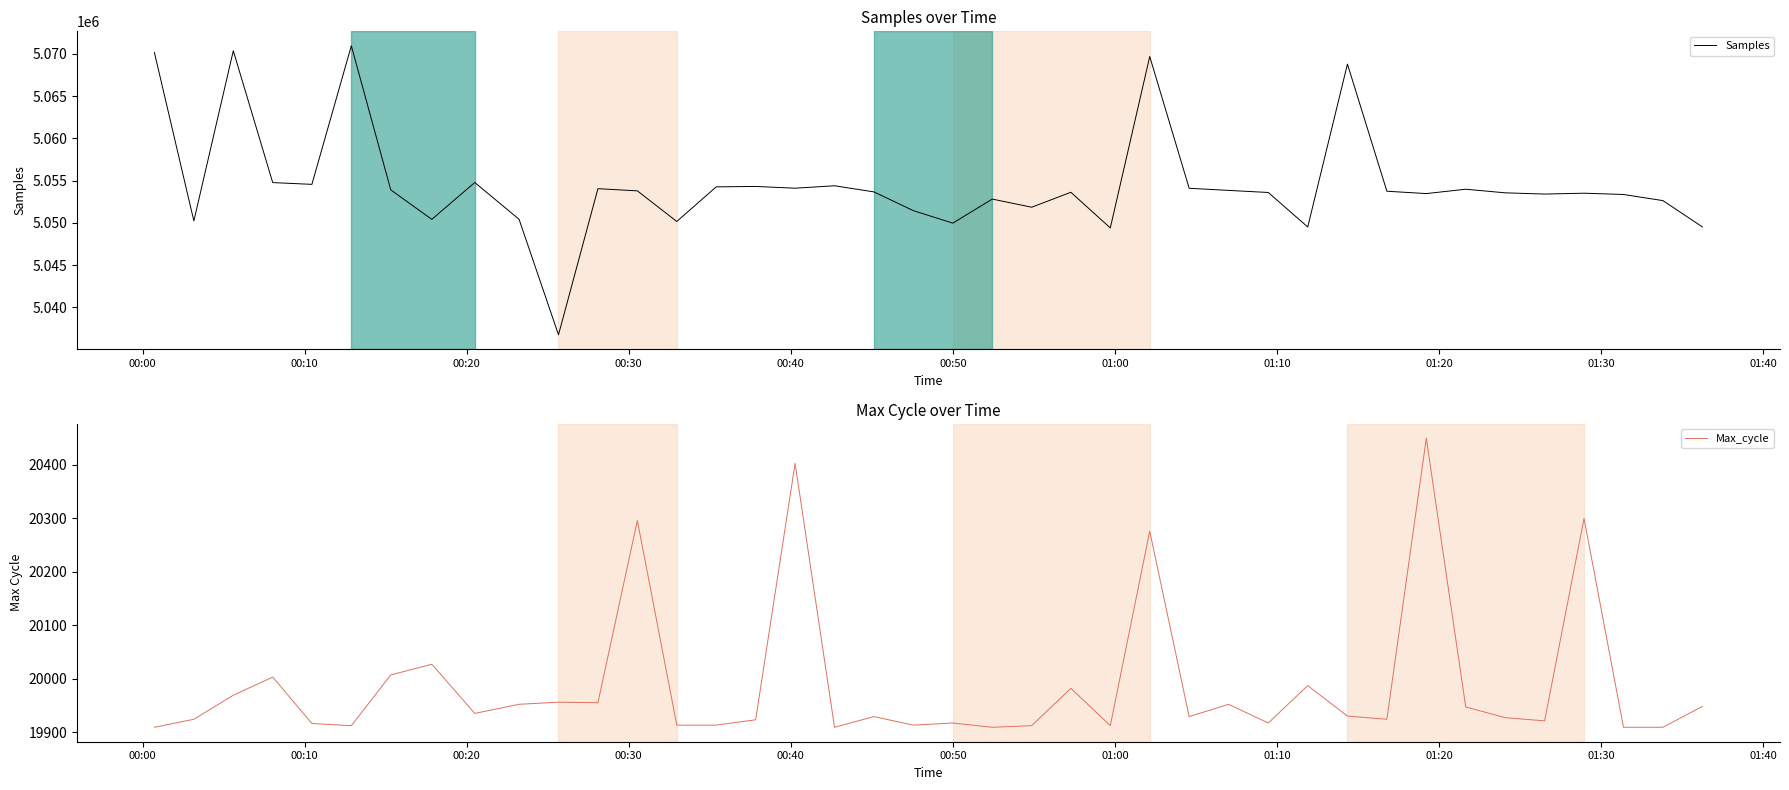

True or false: Max_cycle has a value of 35631 at 21.

False